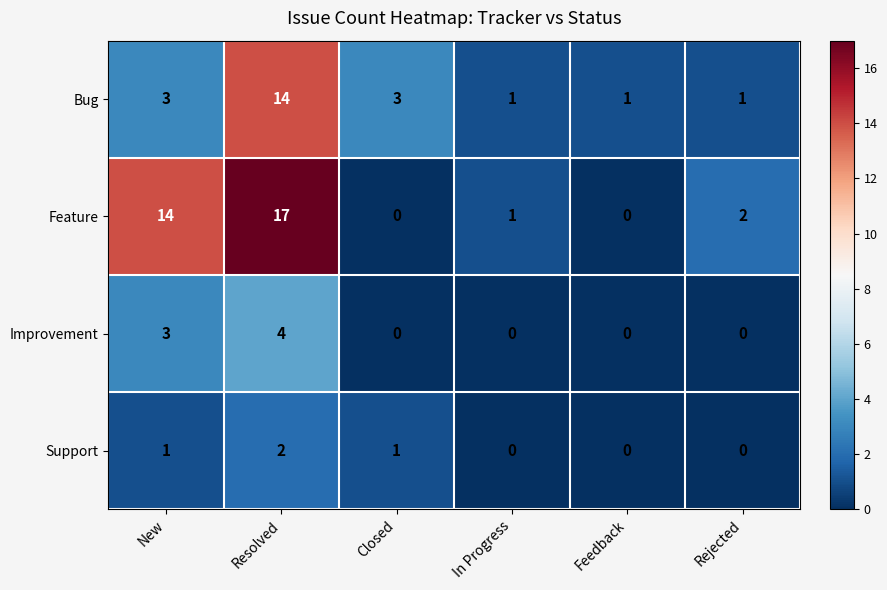

How many distinct data groups are displayed?

4